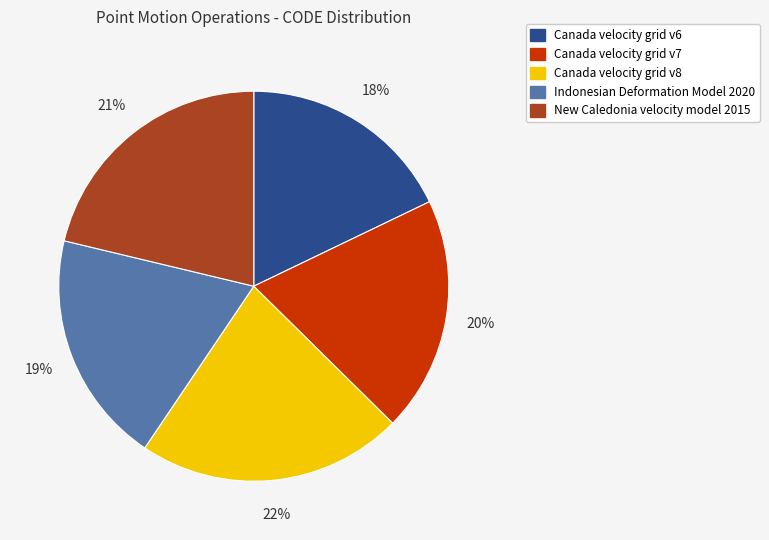

Does Canada velocity grid v6 represent more than half of the total?

No